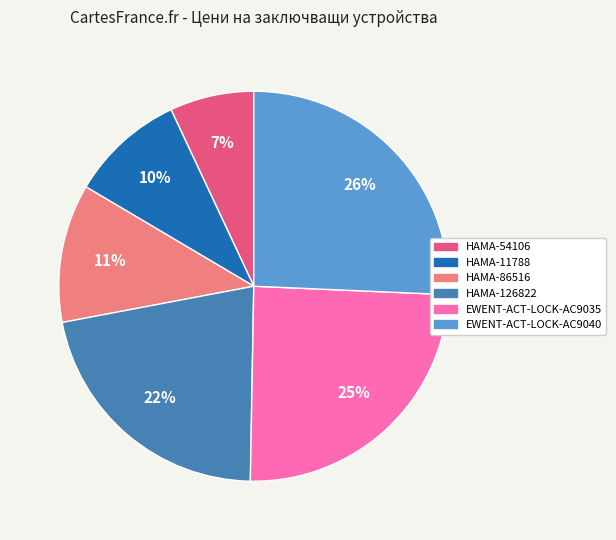

Which slice is the largest?

EWENT-ACT-LOCK-AC9040